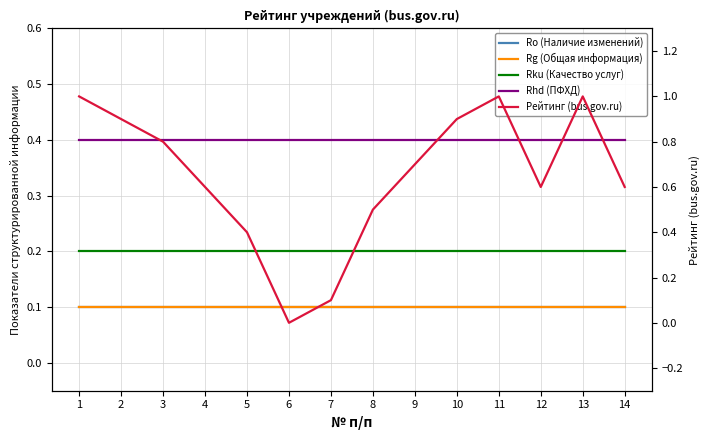

Is it true that Ro (Наличие изменений) equals 0.2 at 2?

False